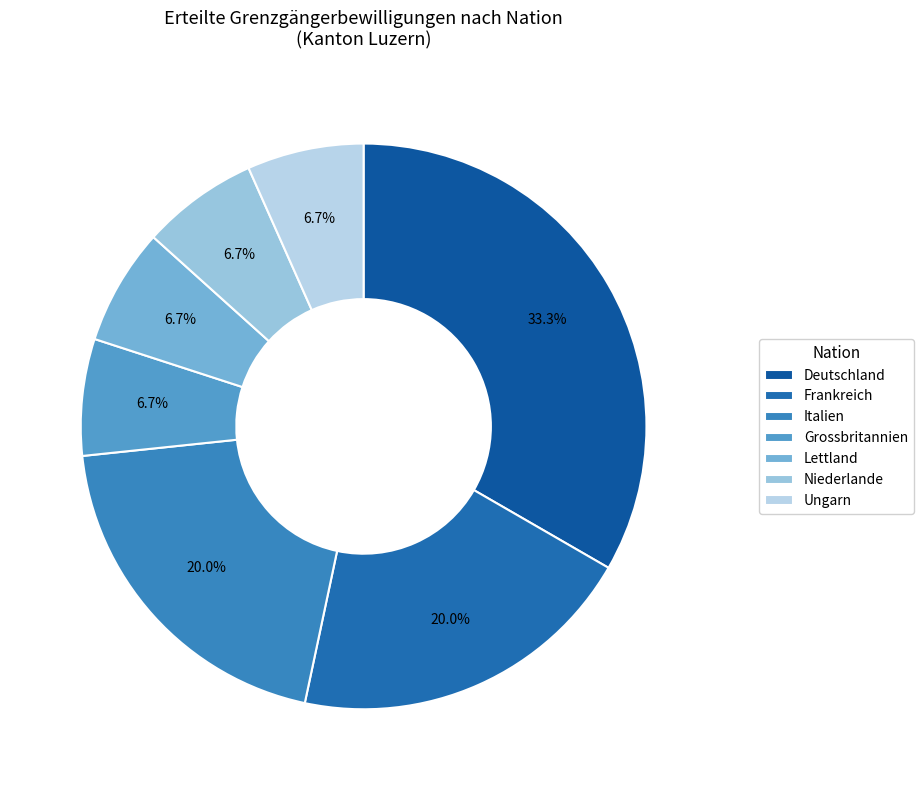

How many slices are in this pie chart?

7